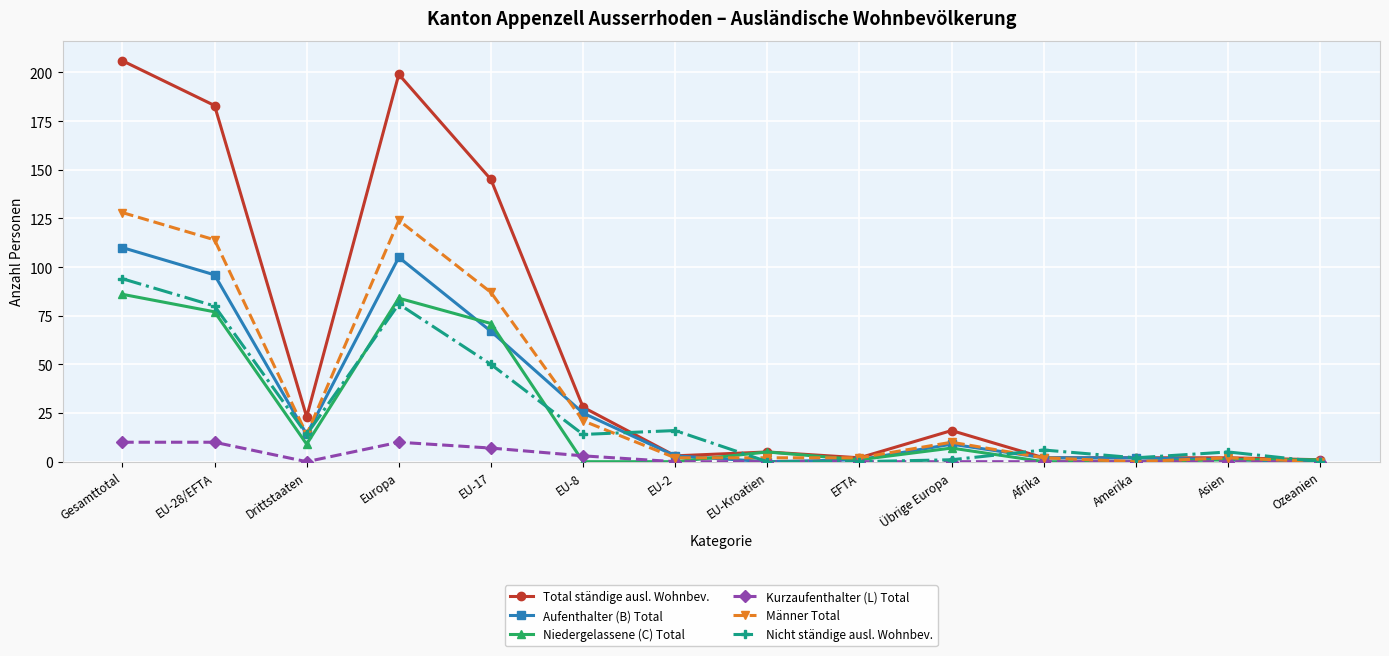

Which series has the widest spread of values?

Total ständige ausl. Wohnbev.